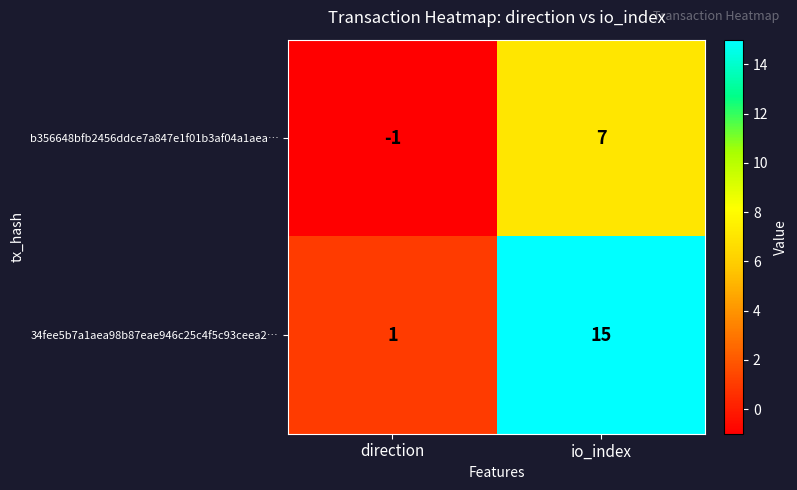

Which category has the lowest value across all series?

direction